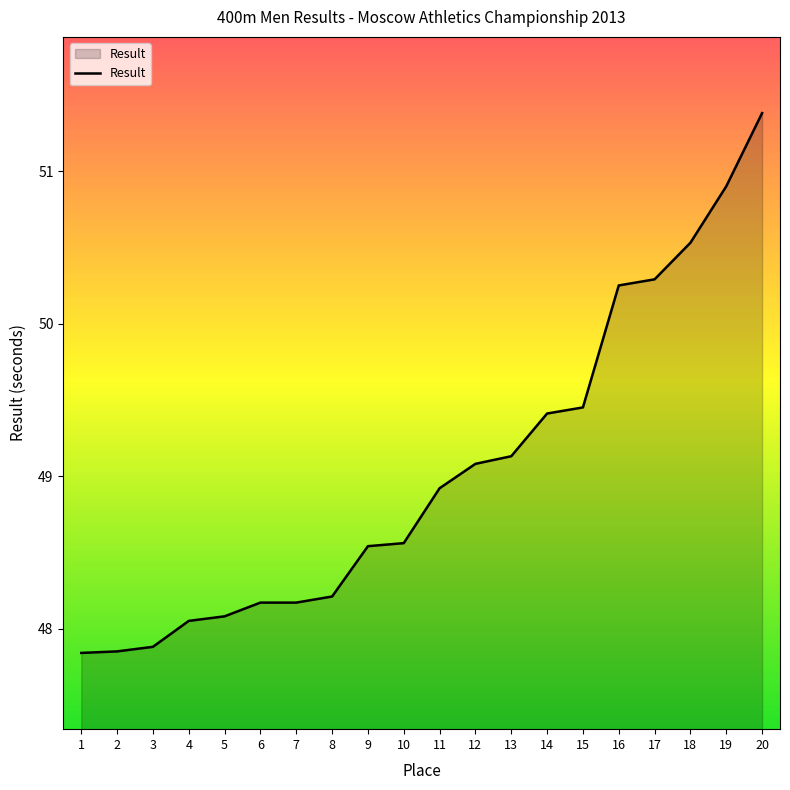

What is the change in value from 7 to 18?

+2.4